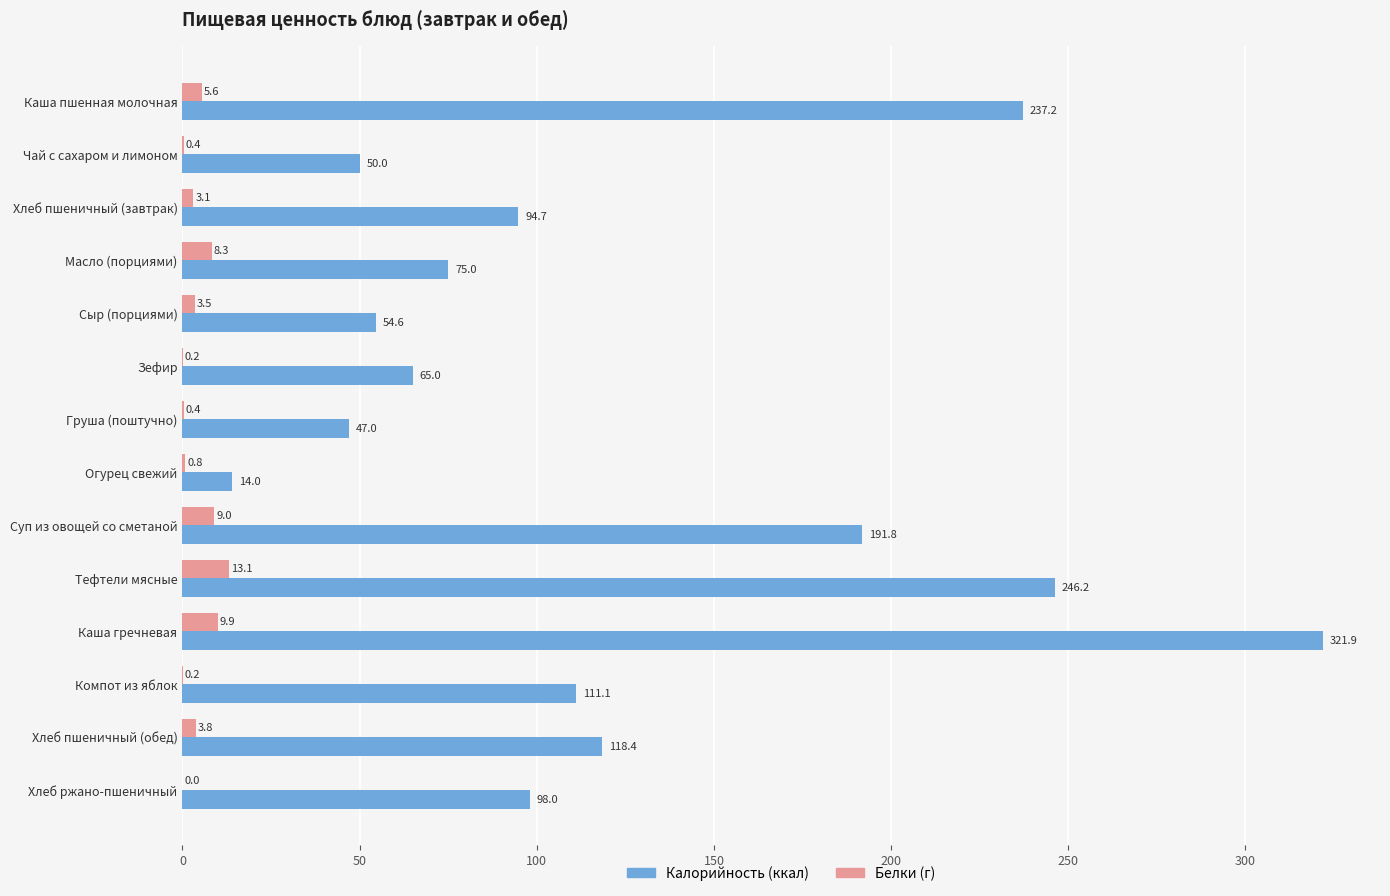

At which category is the sum across all series the highest?

Каша гречневая